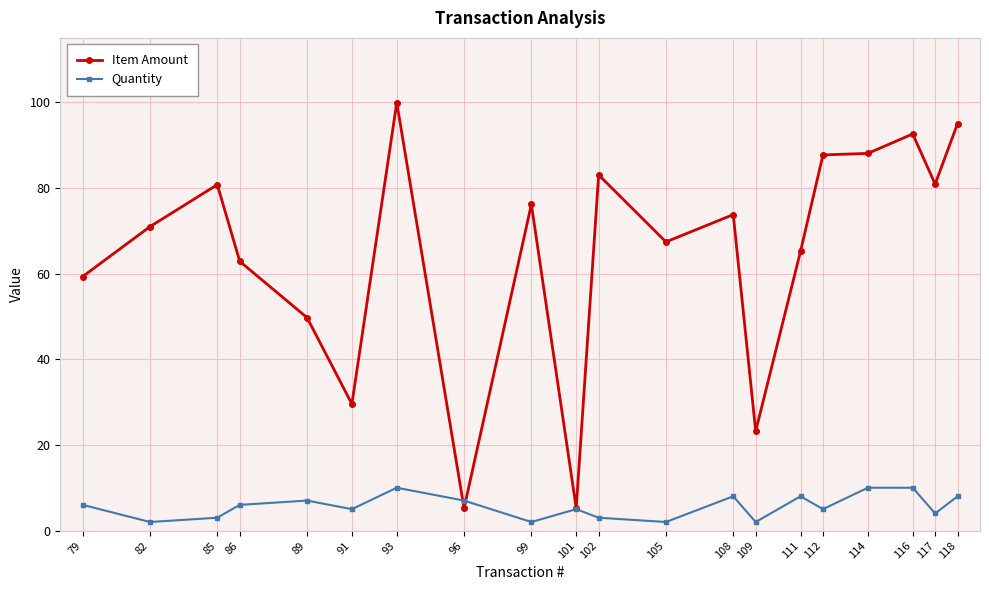

What is the sum of the Quantity values at 114 and 85?

13.0